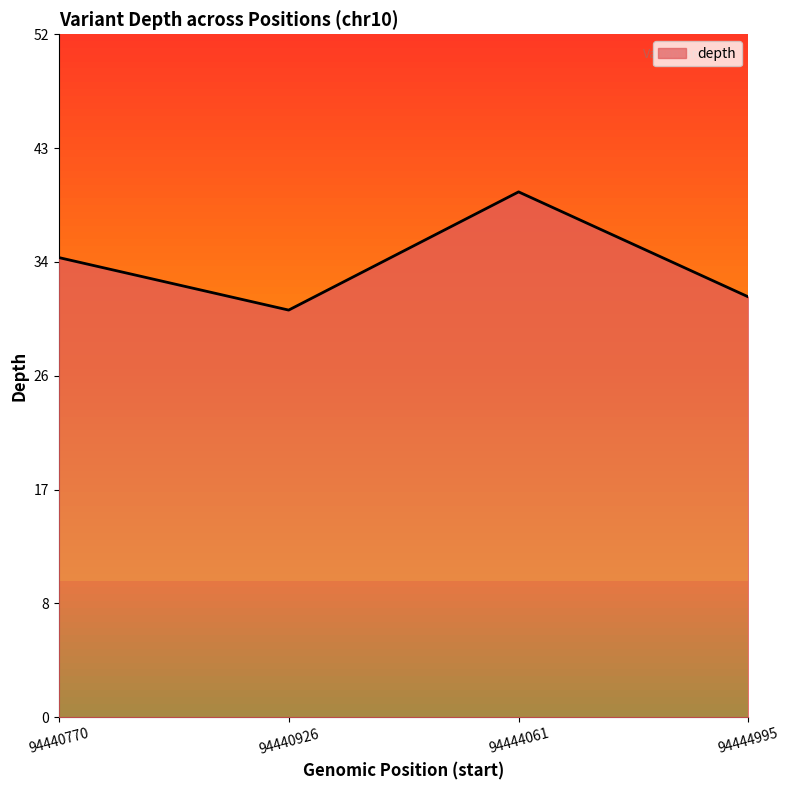

True or false: the data shows 53 at 94440926.

False